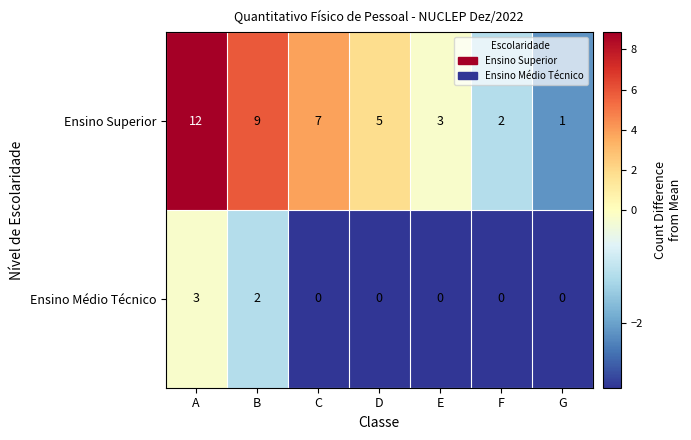

What is the sum of all Ensino Médio Técnico values?

5